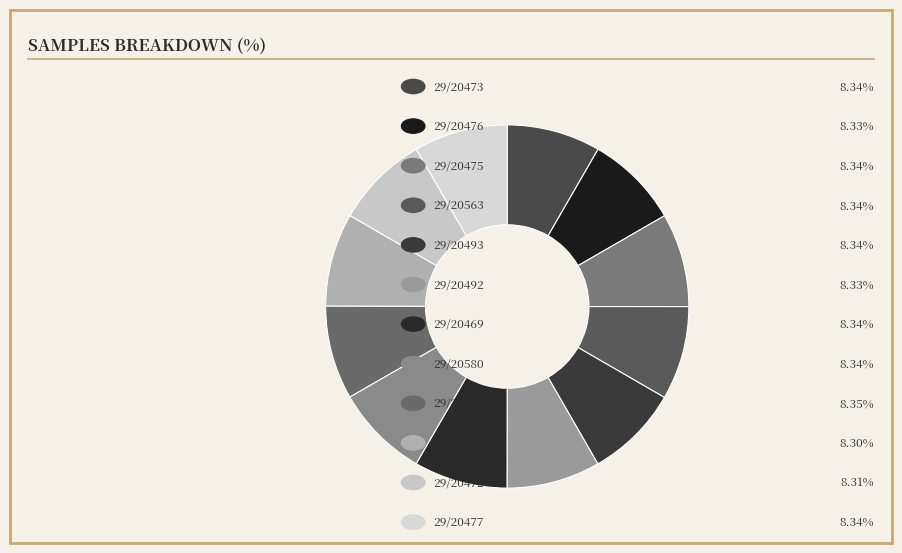

How many segments does this pie chart have?

12